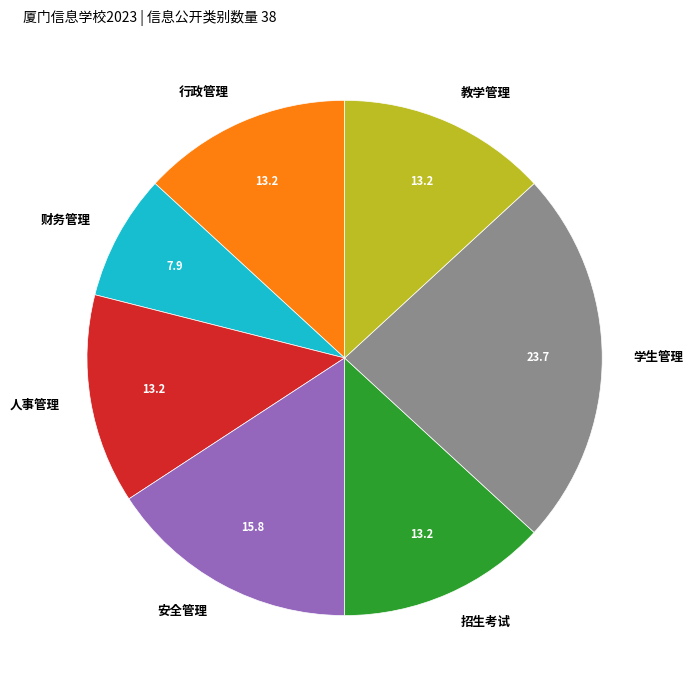

How many slices are in this pie chart?

7